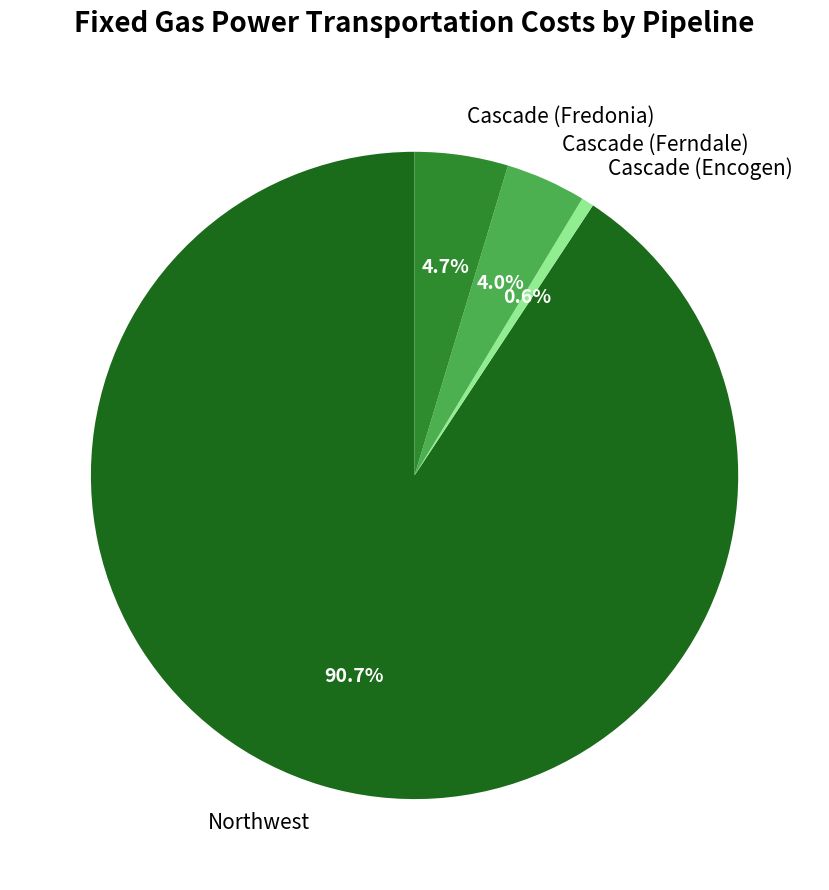

Is there a majority slice in this chart?

Yes